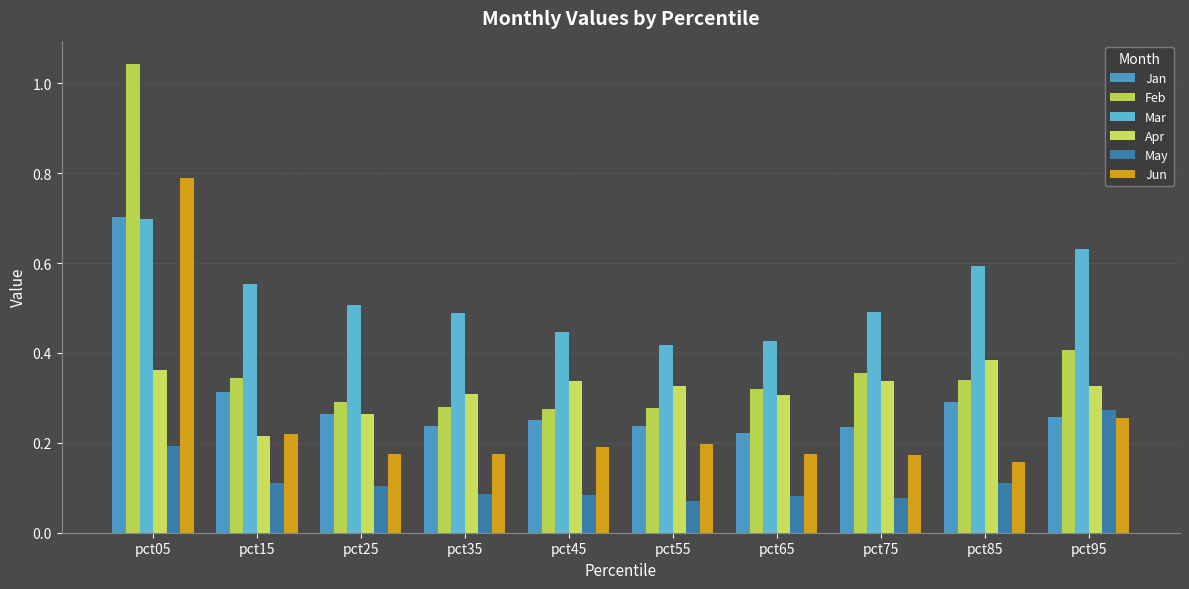

What is the difference between the Apr values at pct05 and pct15?

0.1